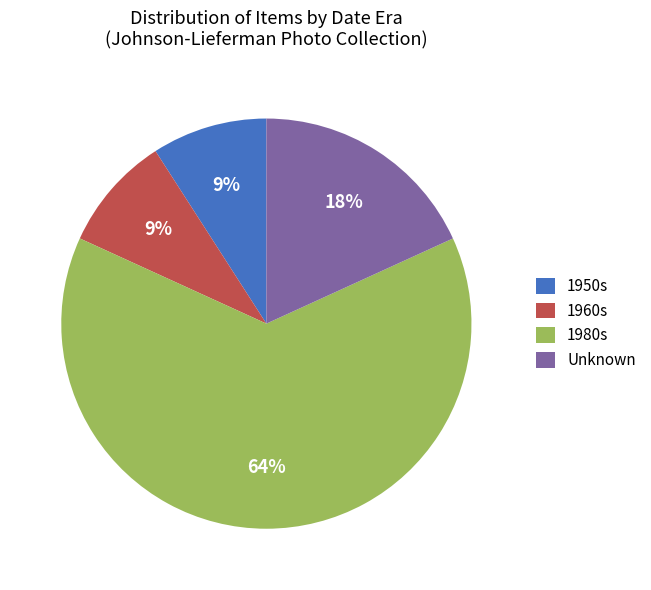

Is the sum of 1980s and 1950s greater than half?

Yes